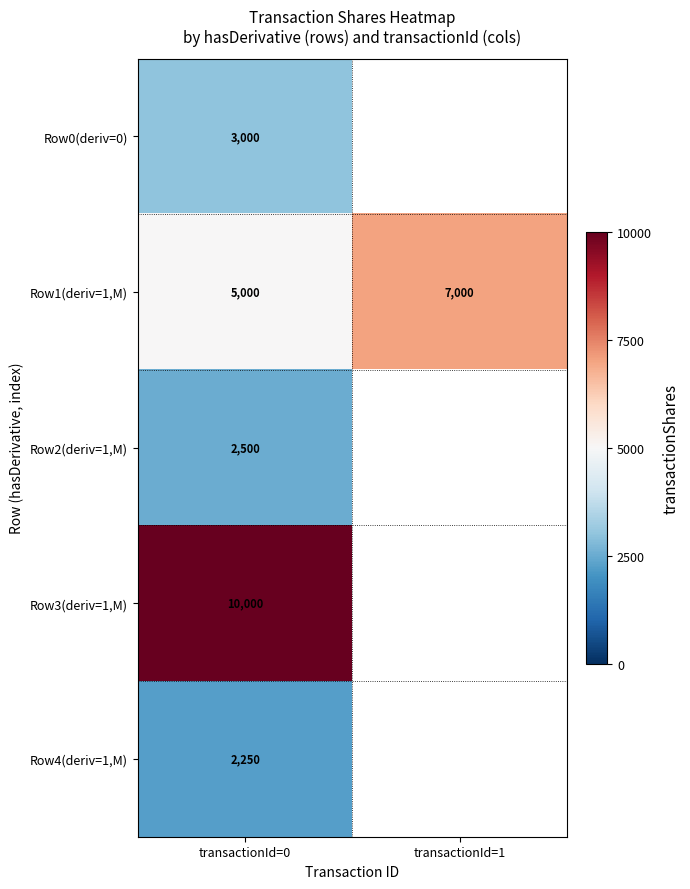

The value of Row0(deriv=0) at transactionId=0 is 1353. True or false?

False